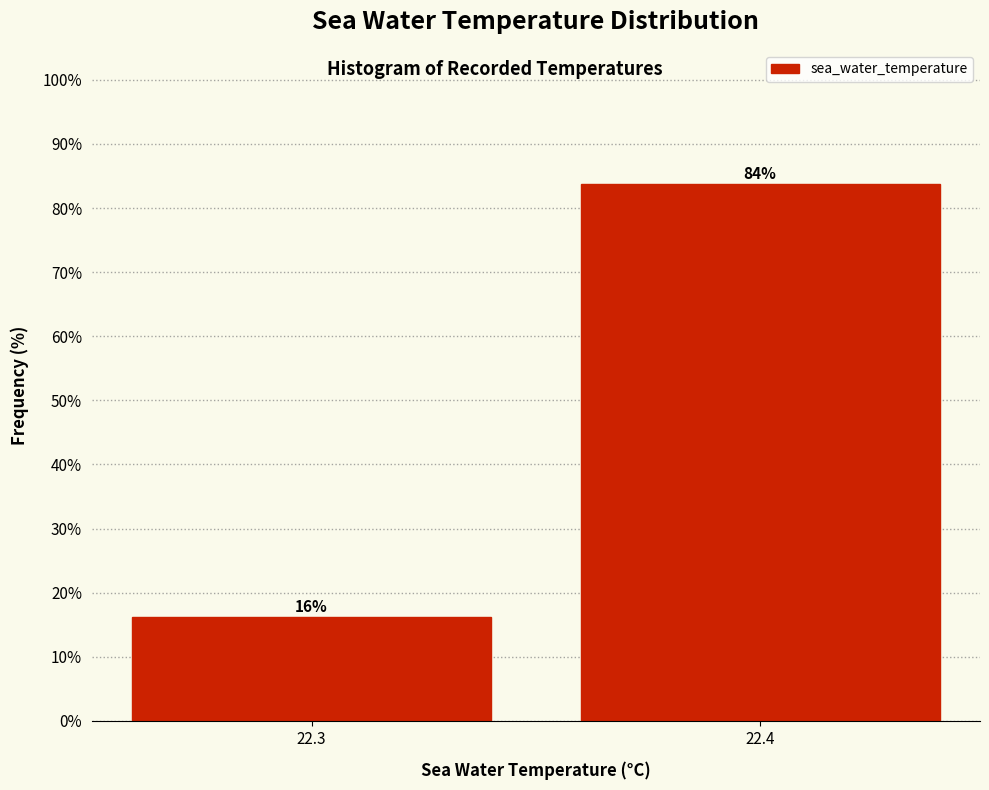

What is the sum of the values at 22.3 and 22.4?

100.0